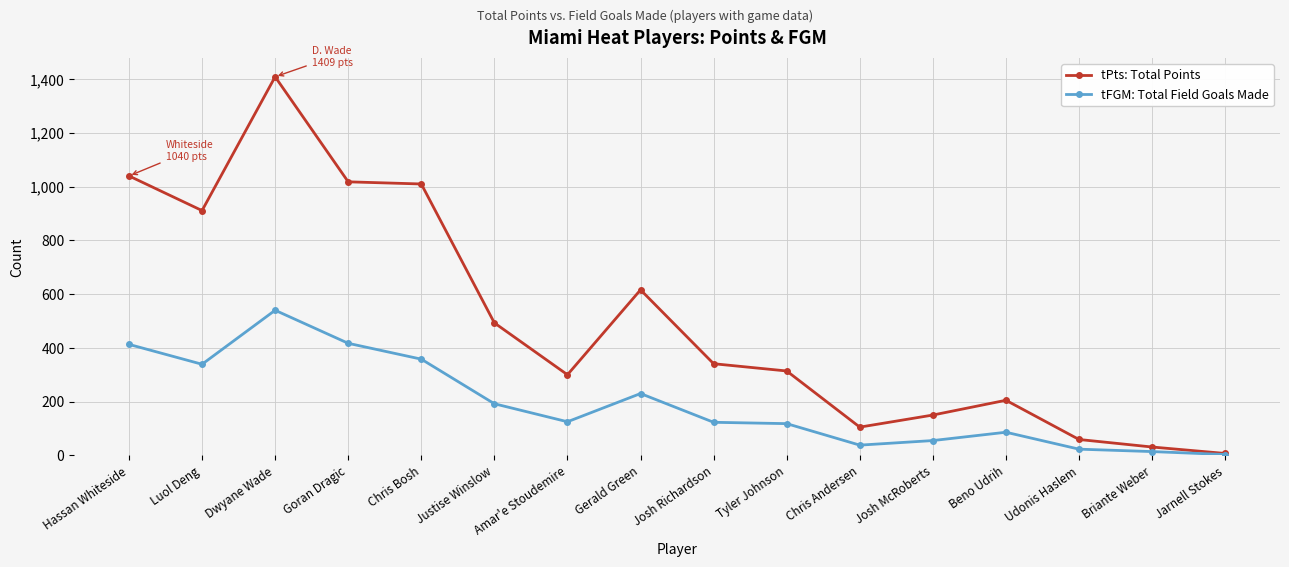

What is the label of the 10th point from the left?

Tyler Johnson